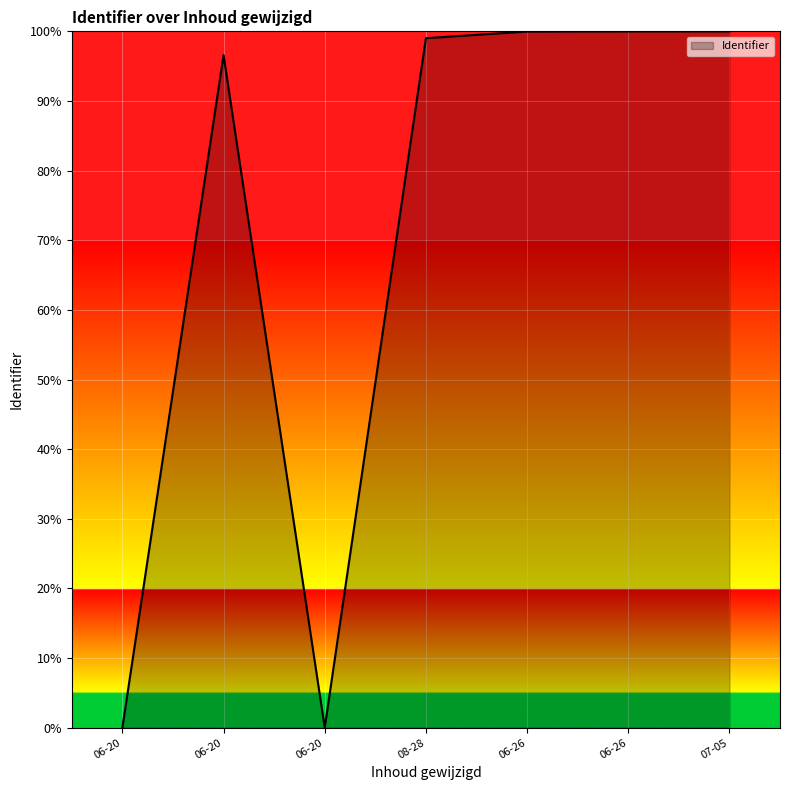

What is the label of the 2nd point from the left?

06-20